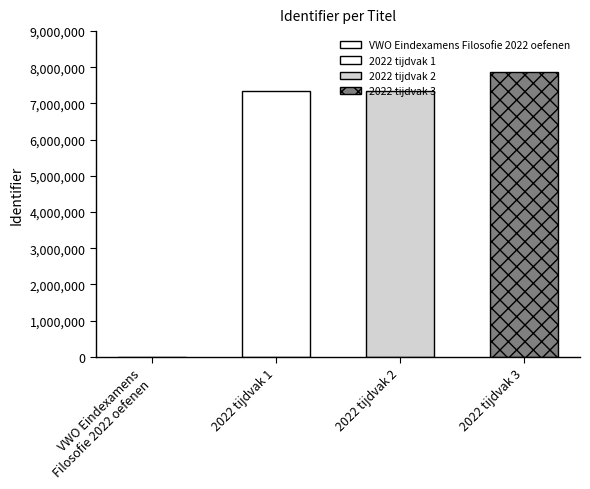

What is the change in value from 2022 tijdvak 1 to 2022 tijdvak 3?

+539909